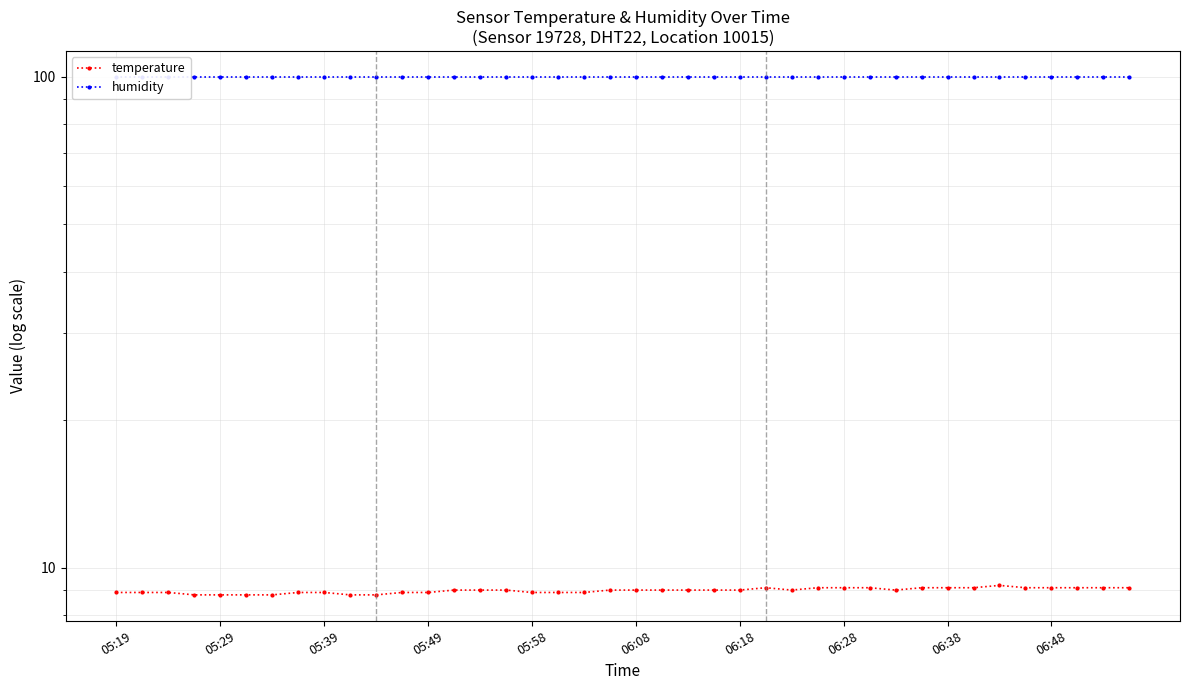

True or false: humidity has a value of 142.3 at 06:28.

False